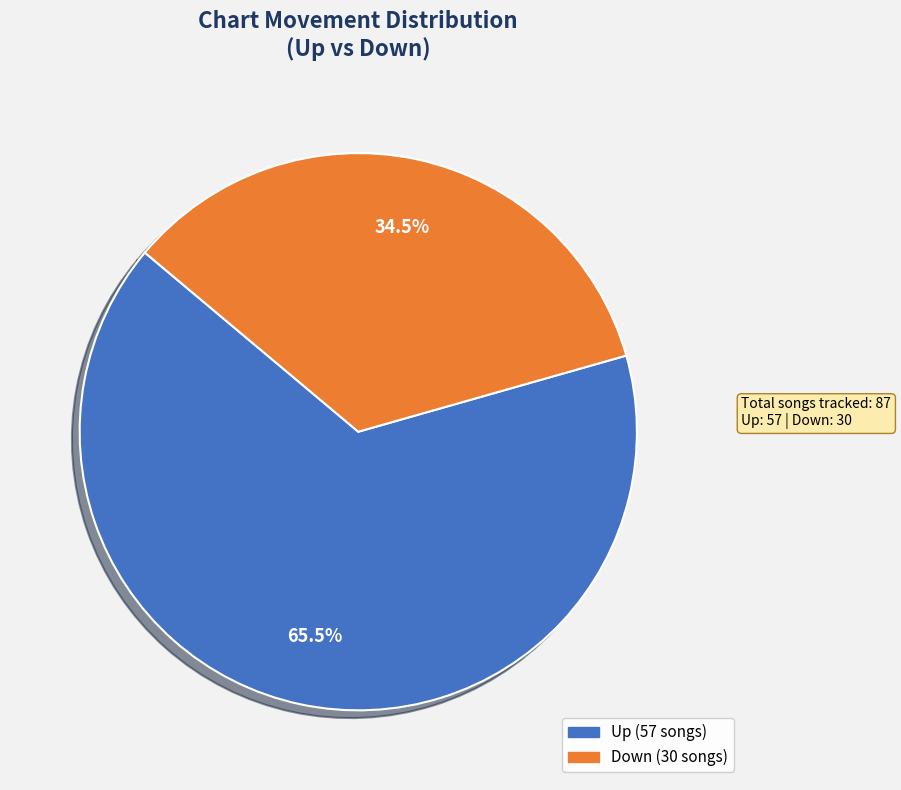

Does any single category account for the majority?

Yes